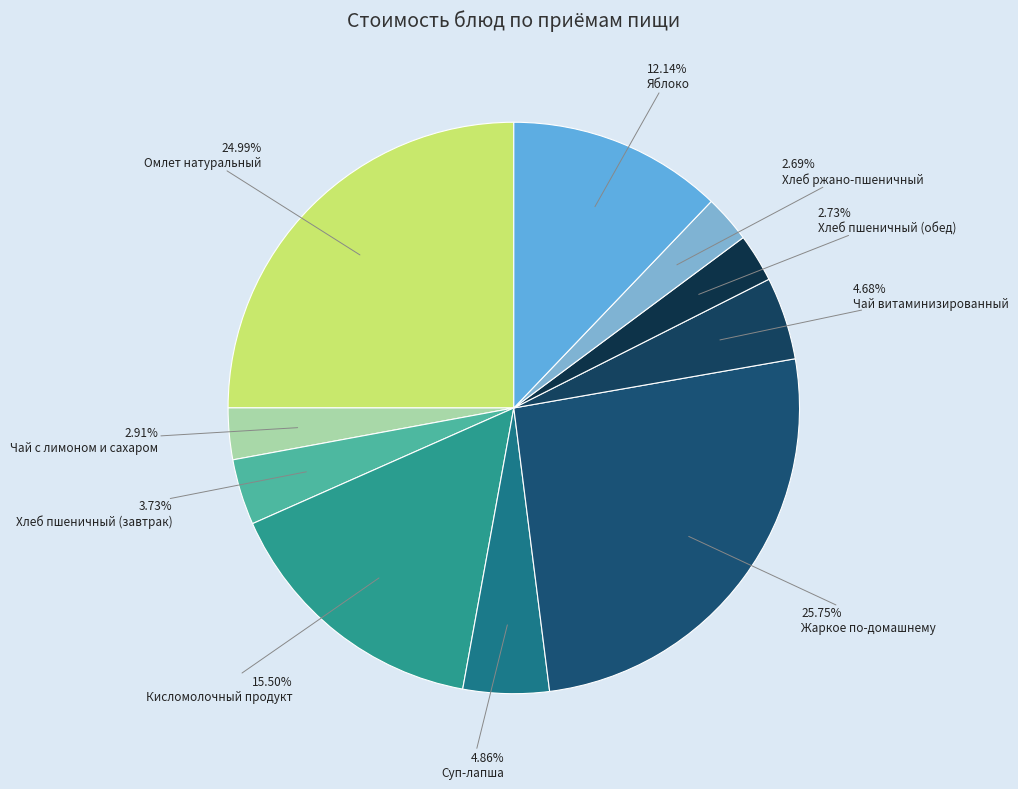

To the nearest percent, what percentage of the pie is Хлеб ржано-пшеничный?

3%